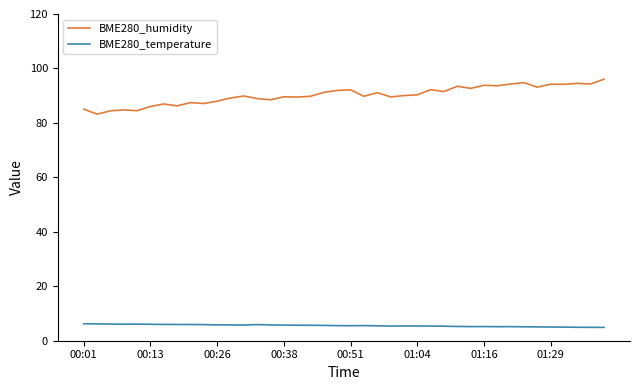

True or false: BME280_temperature and BME280_humidity intersect in this chart.

False